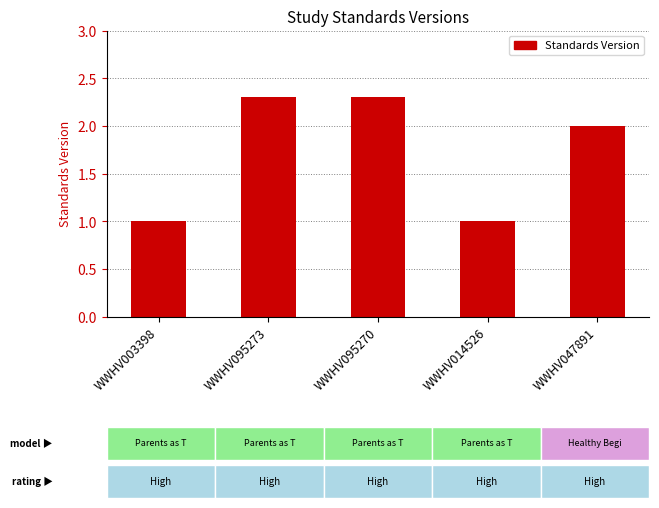

What value does the data have at WWHV095273?

2.3